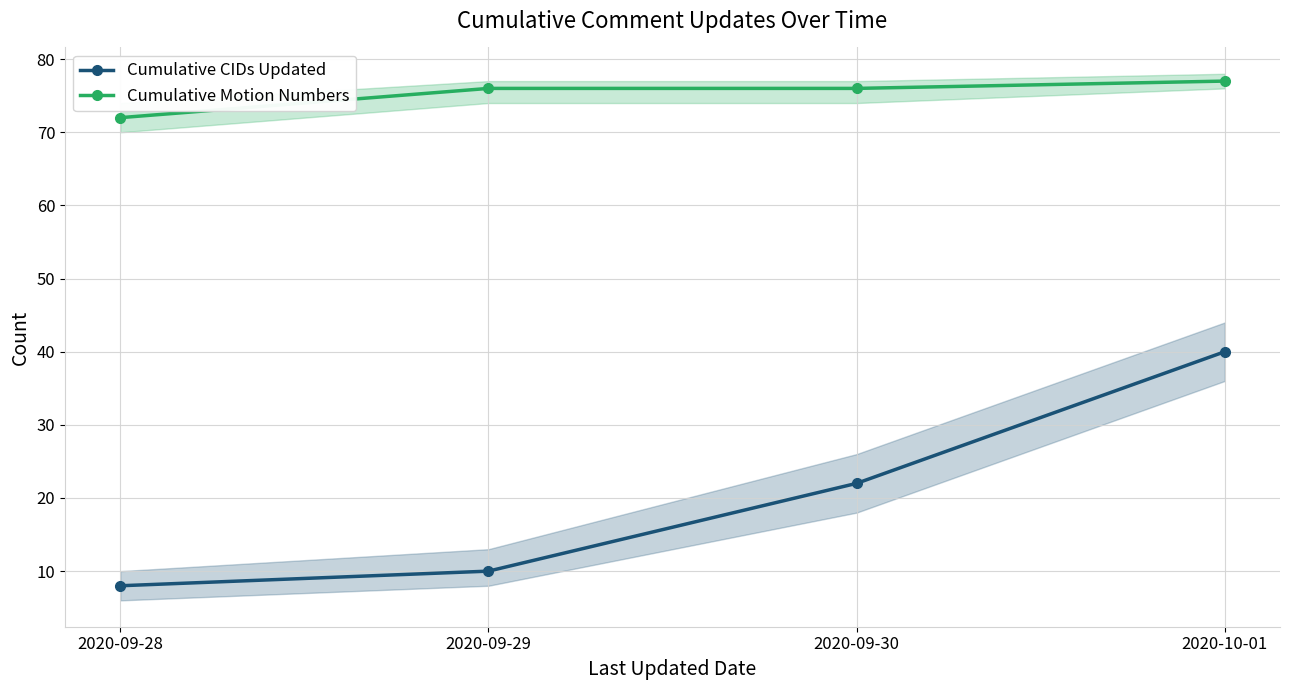

True or false: Cumulative CIDs Updated and Cumulative Motion Numbers intersect in this chart.

False